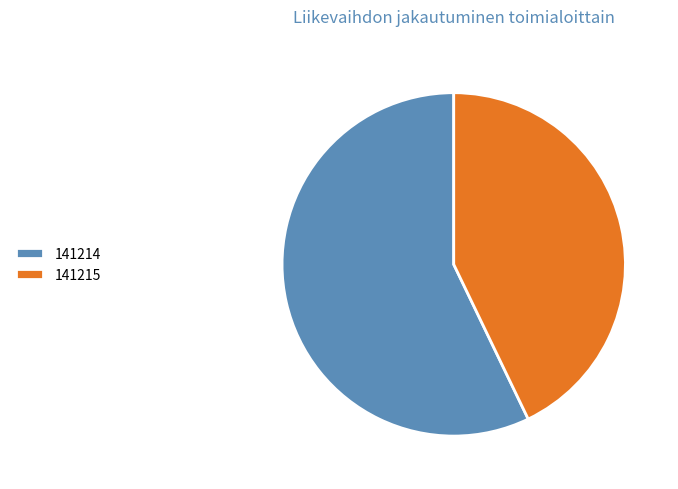

The 141215 slice represents 43% of the pie. True or false?

True